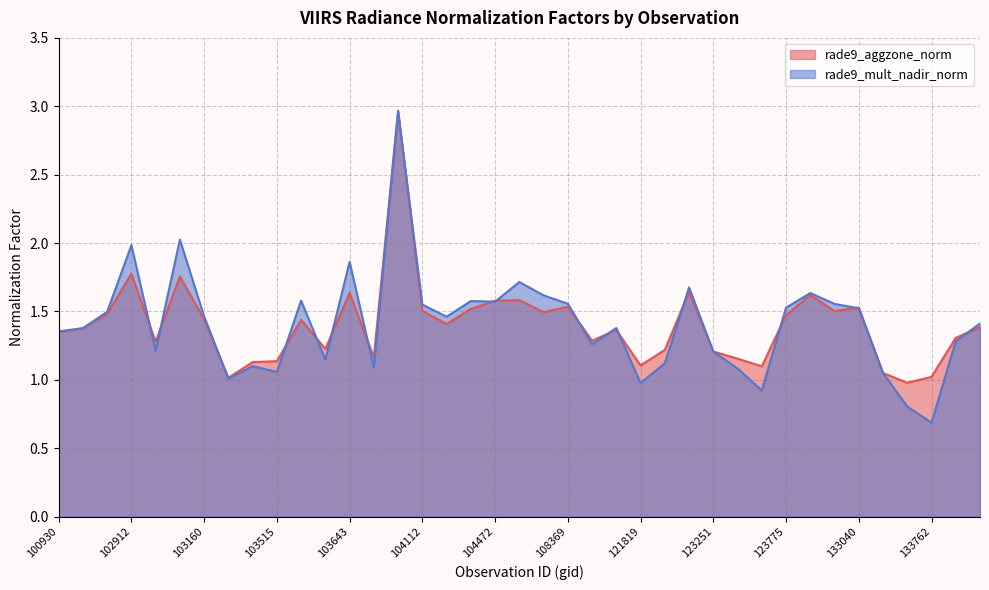

Which series ends up on top after the final intersection of rade9_aggzone_norm and rade9_mult_nadir_norm?

rade9_mult_nadir_norm